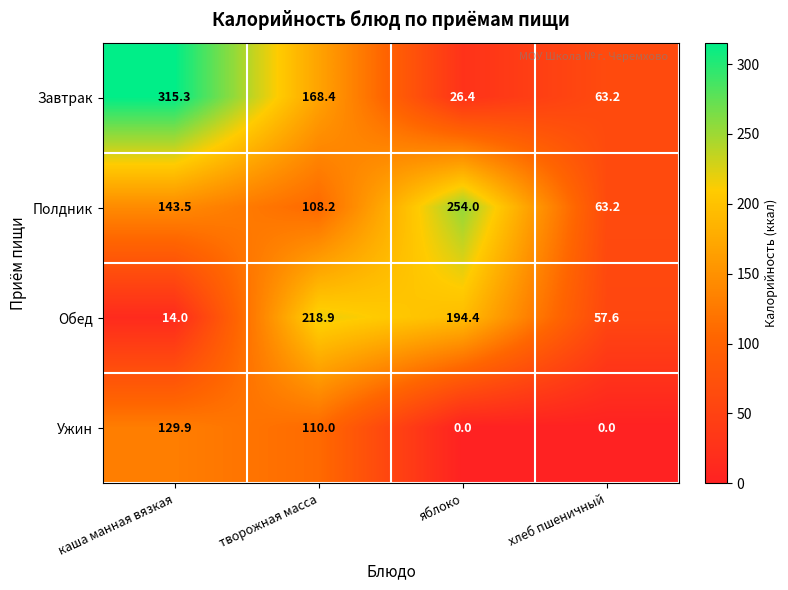

At which category is the sum across all series the highest?

творожная масса